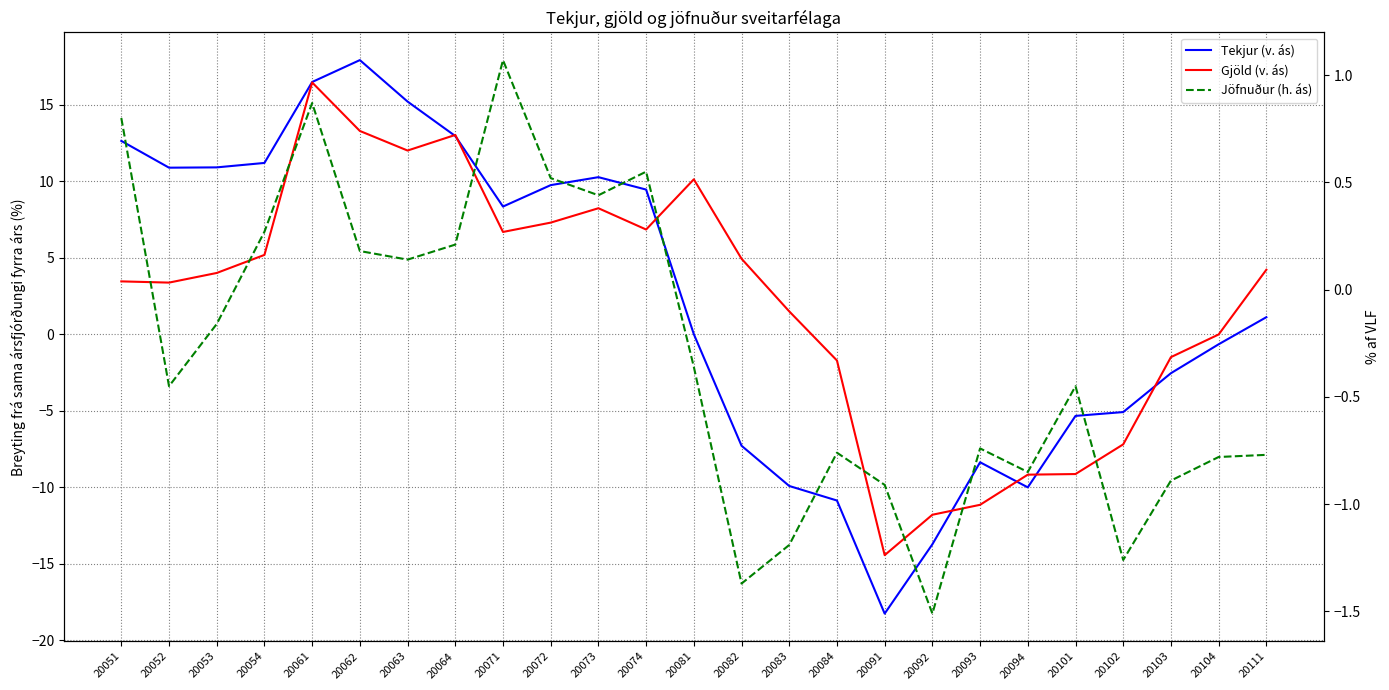

The Gjöld (v. ás) series shows -15.9 at 20101. True or false?

False